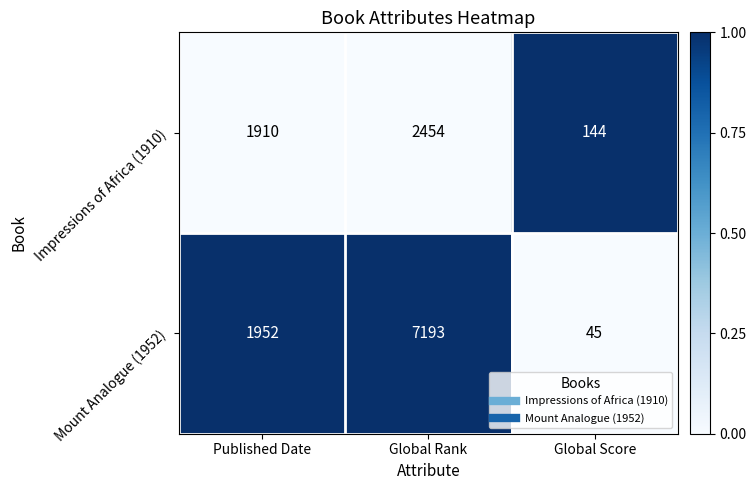

Which series changed the most between Published Date and Global Rank?

Mount Analogue (1952)